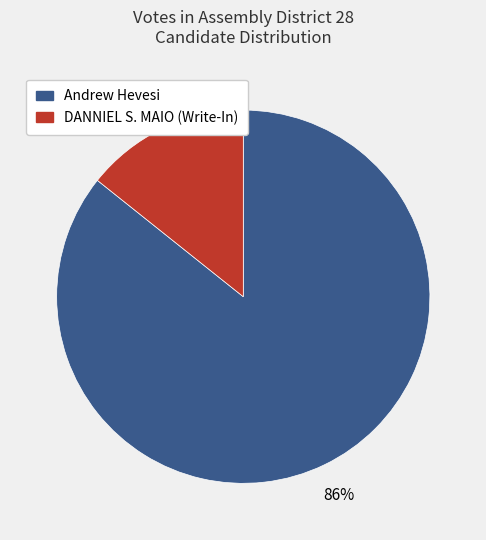

Which slice represents more than half of the pie?

Andrew Hevesi